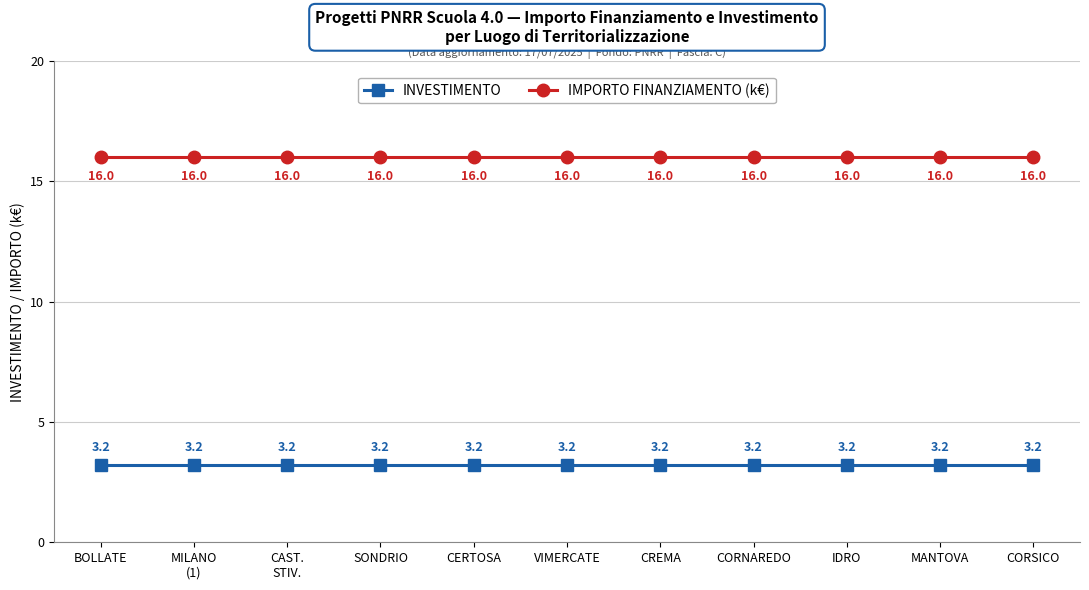

List the series in order of their peak value, highest first.

IMPORTO FINANZIAMENTO (k€), INVESTIMENTO